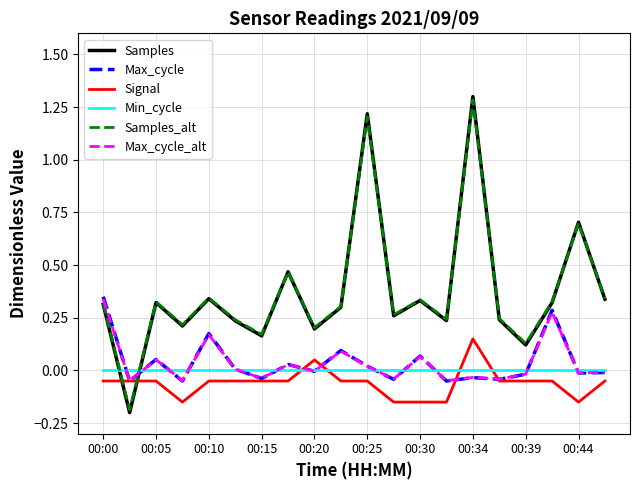

How many times do Signal and Min_cycle cross each other?

4